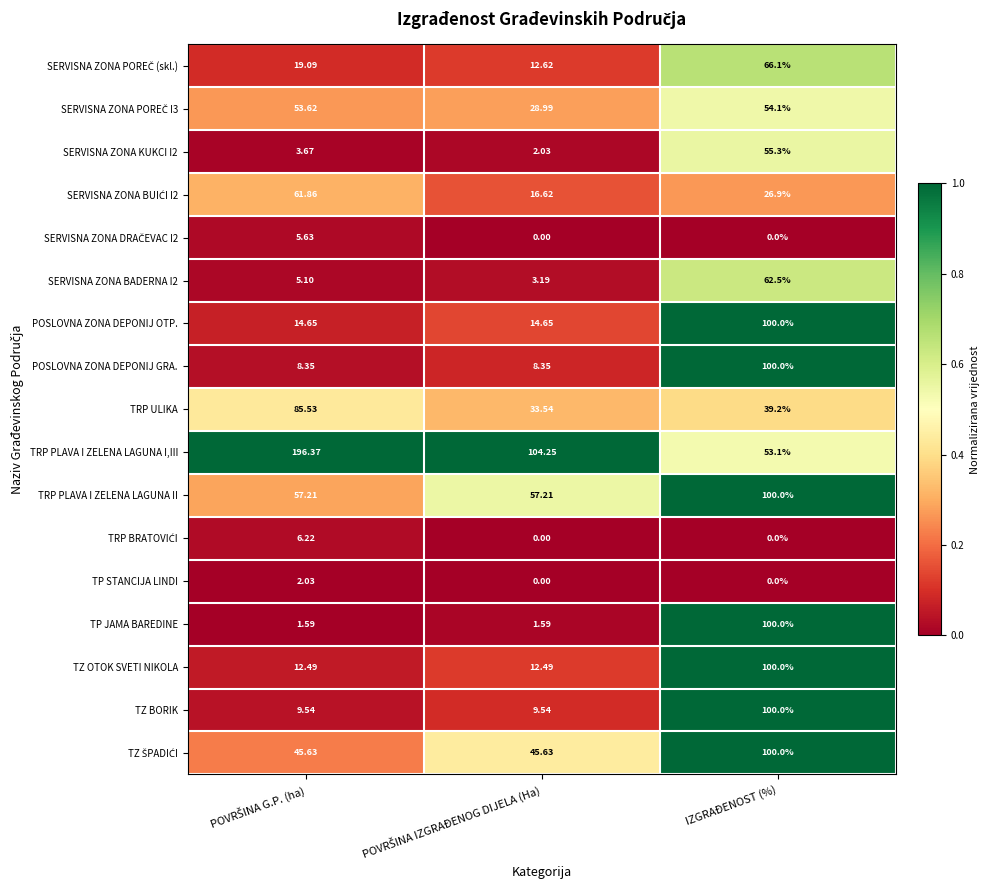

At which category is the sum across all series the highest?

IZGRAĐENOST (%)